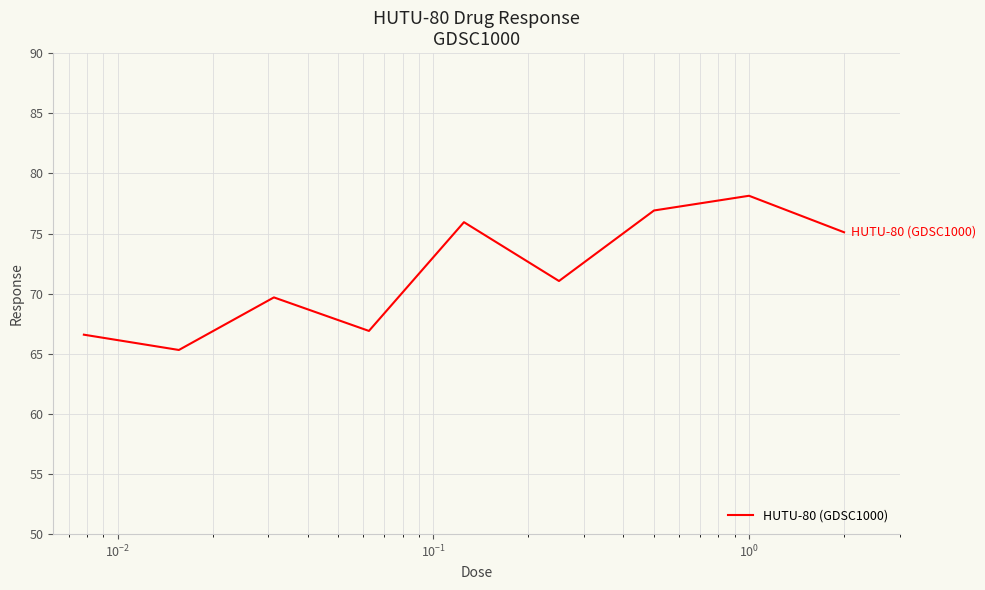

Does the chart display data point markers on the line(s)?

No